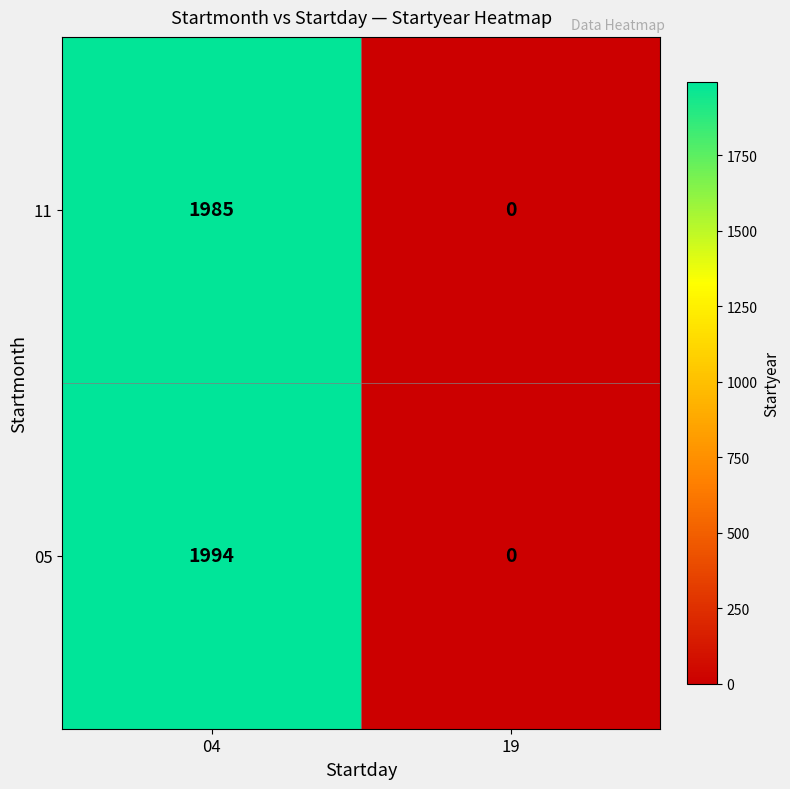

Reading left to right, extract all data points from this chart.

11: 04=1985	19=0
05: 04=1994	19=0